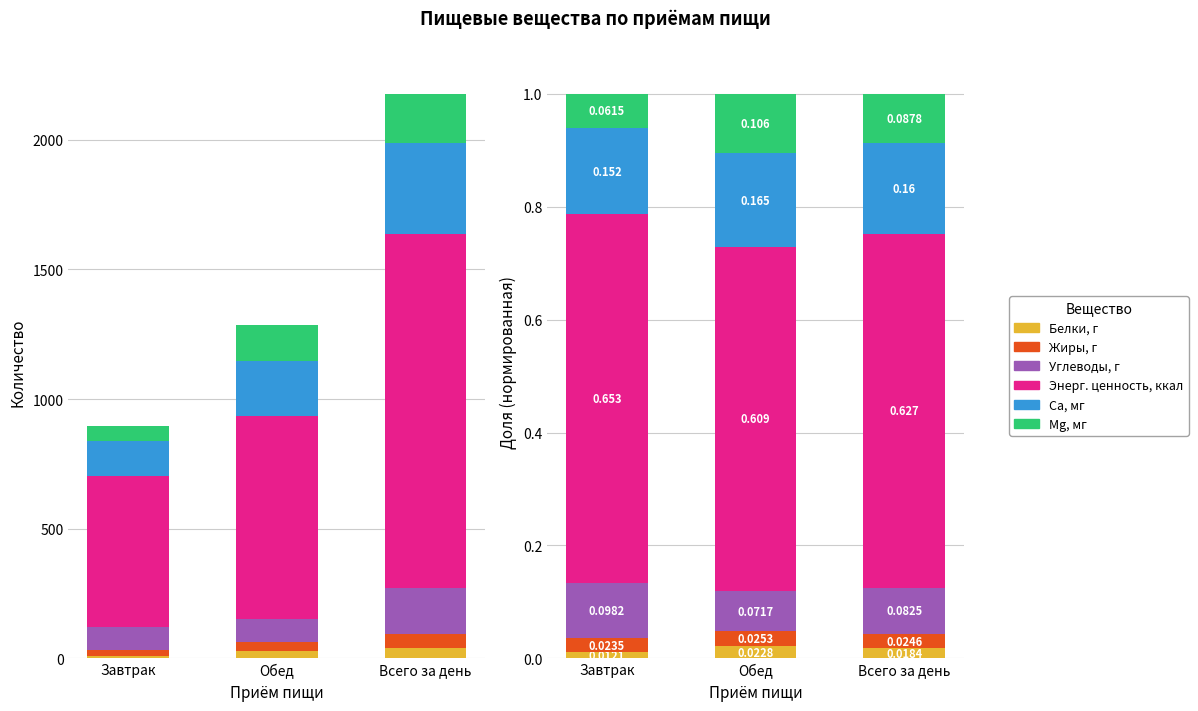

Reading right to left, what are all the values shown in this chart?

Белки, г: Всего за день=0.0	Обед=0.0	Завтрак=0.0
Жиры, г: Всего за день=0.0	Обед=0.0	Завтрак=0.0
Углеводы, г: Всего за день=0.1	Обед=0.1	Завтрак=0.1
Энерг. ценность, ккал: Всего за день=0.6	Обед=0.6	Завтрак=0.7
Са, мг: Всего за день=0.2	Обед=0.2	Завтрак=0.2
Mg, мг: Всего за день=0.1	Обед=0.1	Завтрак=0.1